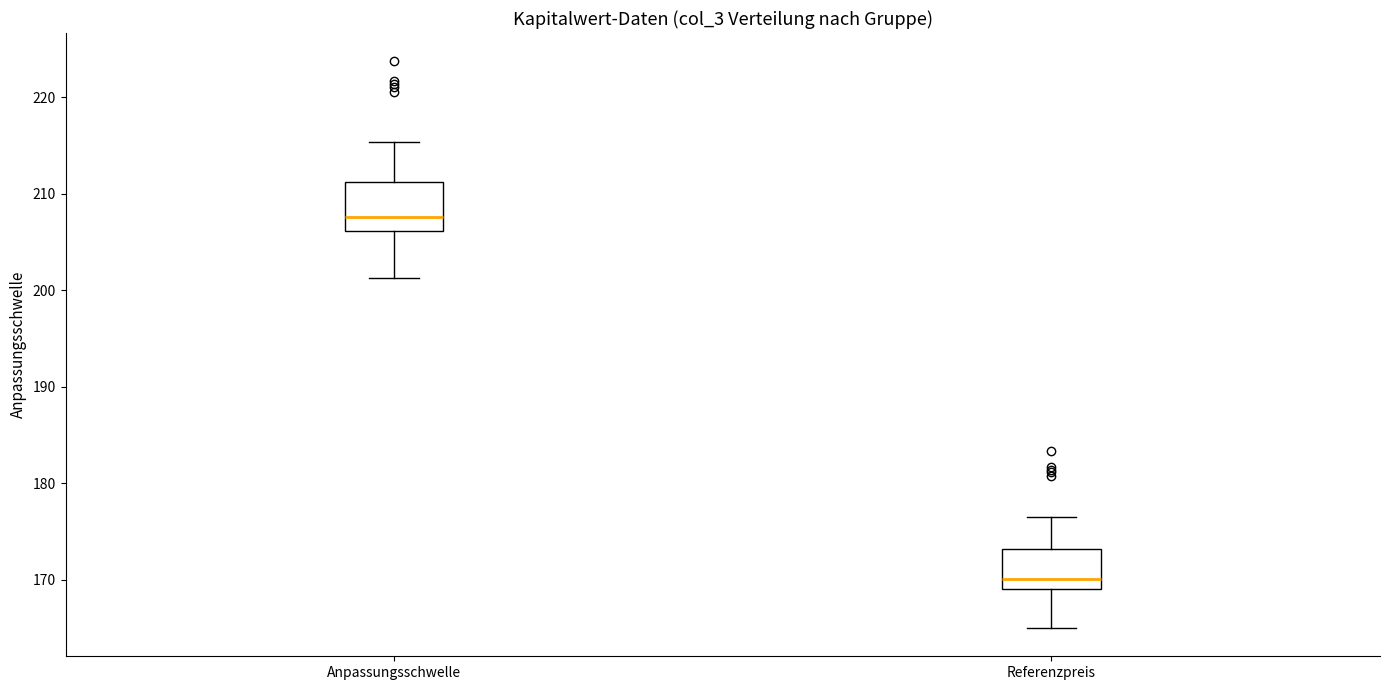

Reading left to right, read every box against the y-axis: the position of its median line, the range the box covers, and the ends of its whiskers. The values are not printed on the chart, so give them approximately, as read against the axis.

Anpassungsschwelle: median 208, box 206 to 211, whiskers 201 to 215
Referenzpreis: median 170, box 169 to 173, whiskers 165 to 177